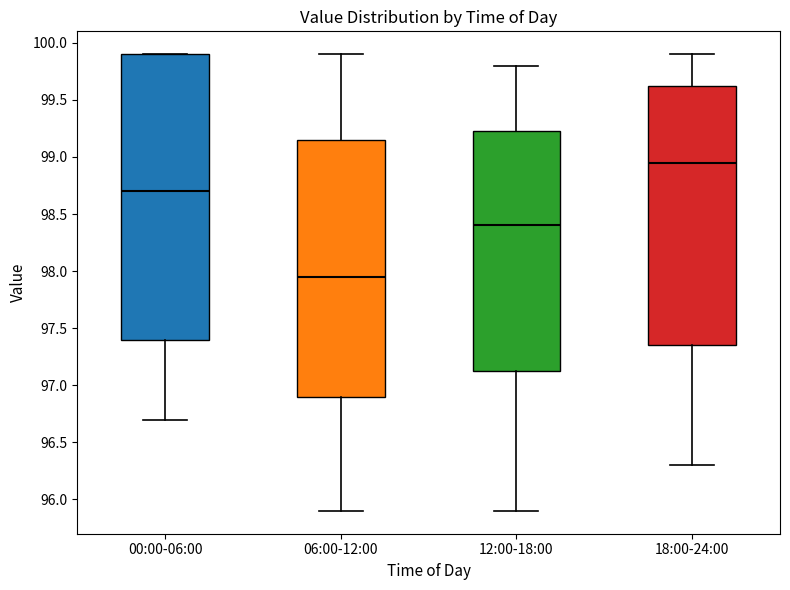

Where is the lower edge of the box for 00:00-06:00 on the y-axis? The values are not printed on the chart, so give them approximately, as read against the axis.

97.40